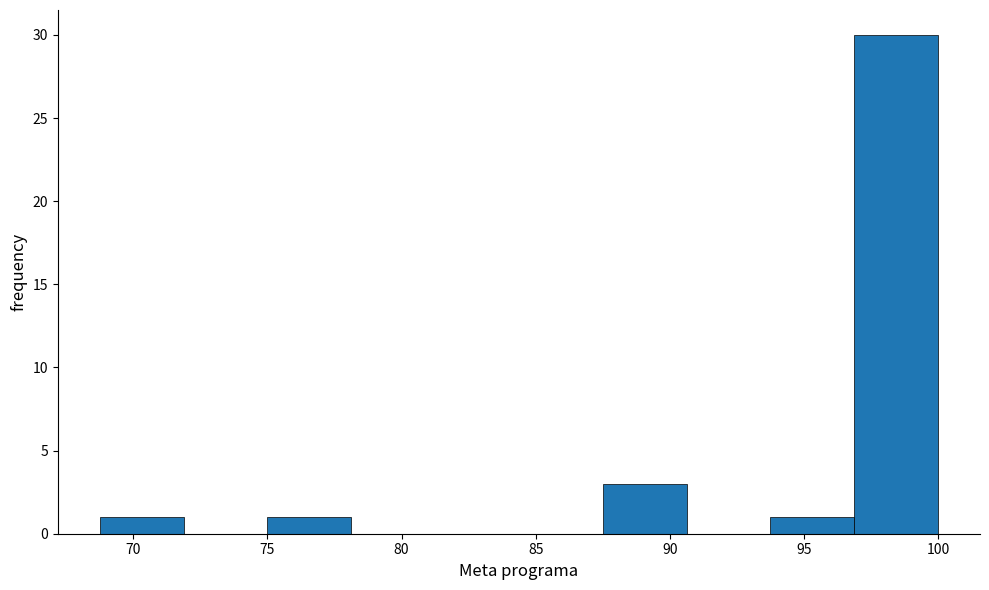

How tall is the bar that spans 87.5 to 90.5 on the x-axis? Neither the bar edges nor the heights are printed on the chart, so give them approximately, as read against the axes.

3